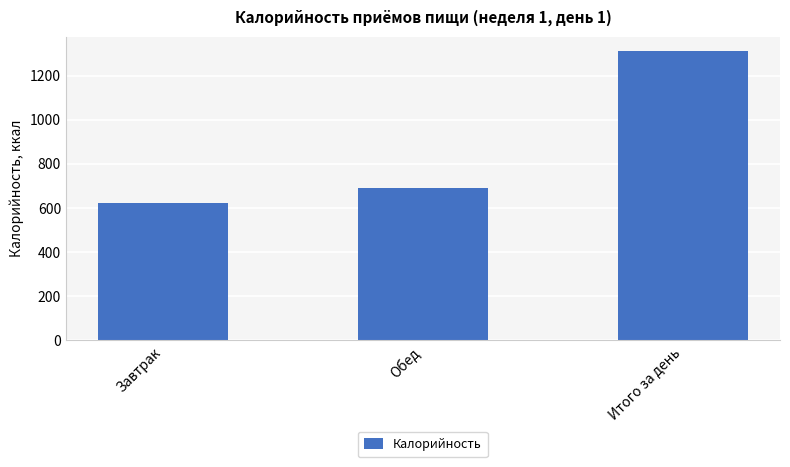

Between Завтрак and Обед, which is larger?

Обед